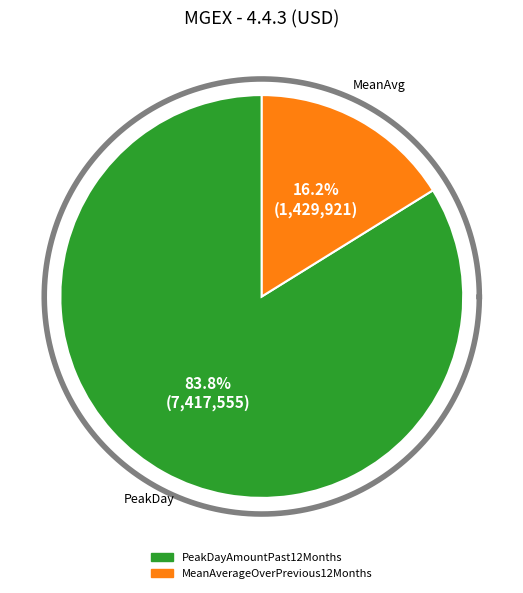

The PeakDayAmountPast12Months slice represents 96% of the pie. True or false?

False